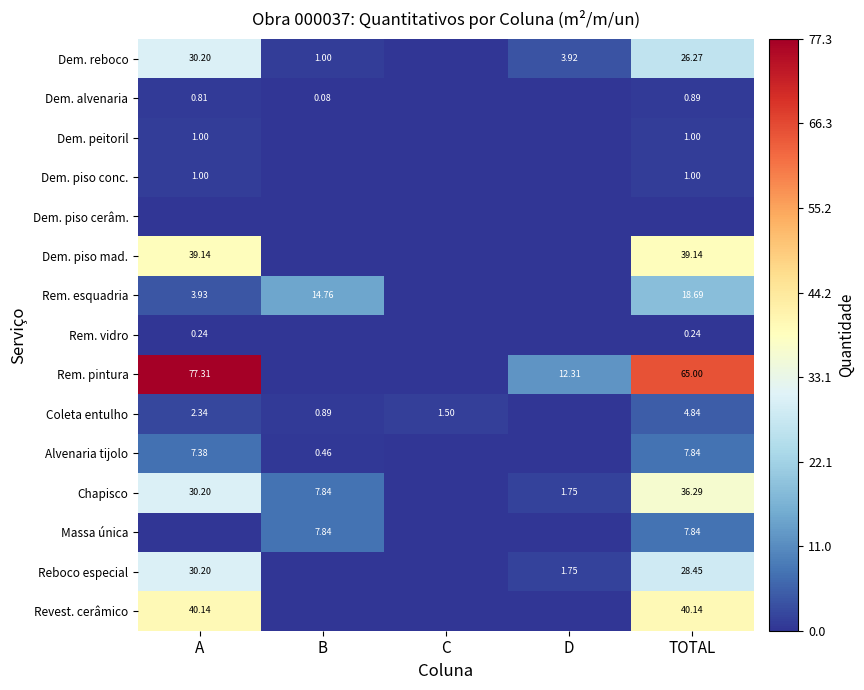

What is the average value of the Reboco especial series?

12.1